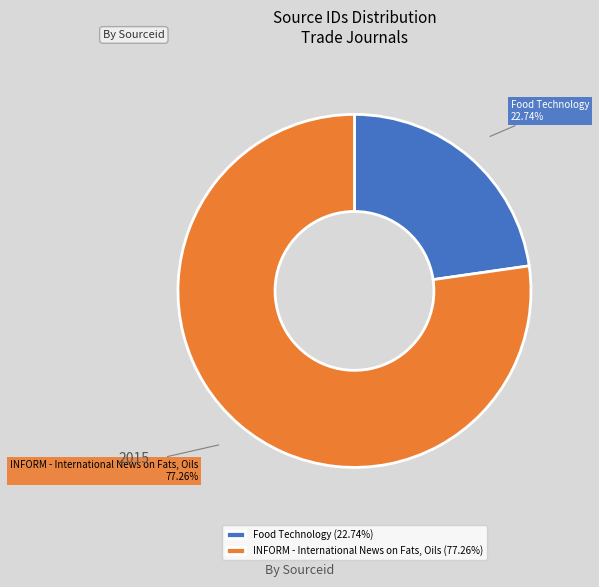

How many segments does this pie chart have?

2